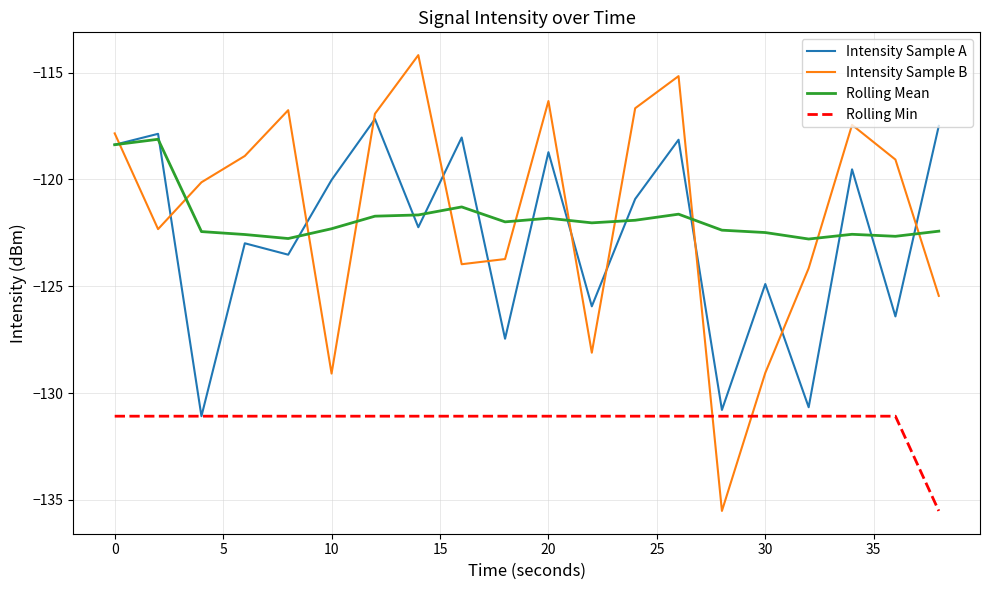

Rank the series by their maximum value, from lowest to highest.

Rolling Min, Rolling Mean, Intensity Sample A, Intensity Sample B